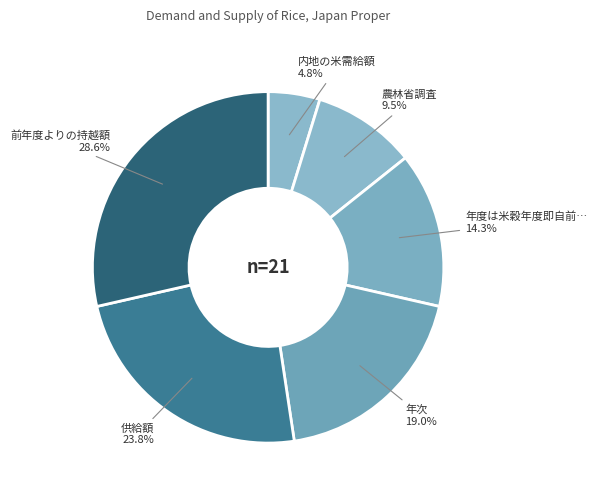

Which slice is the largest?

前年度よりの持越額